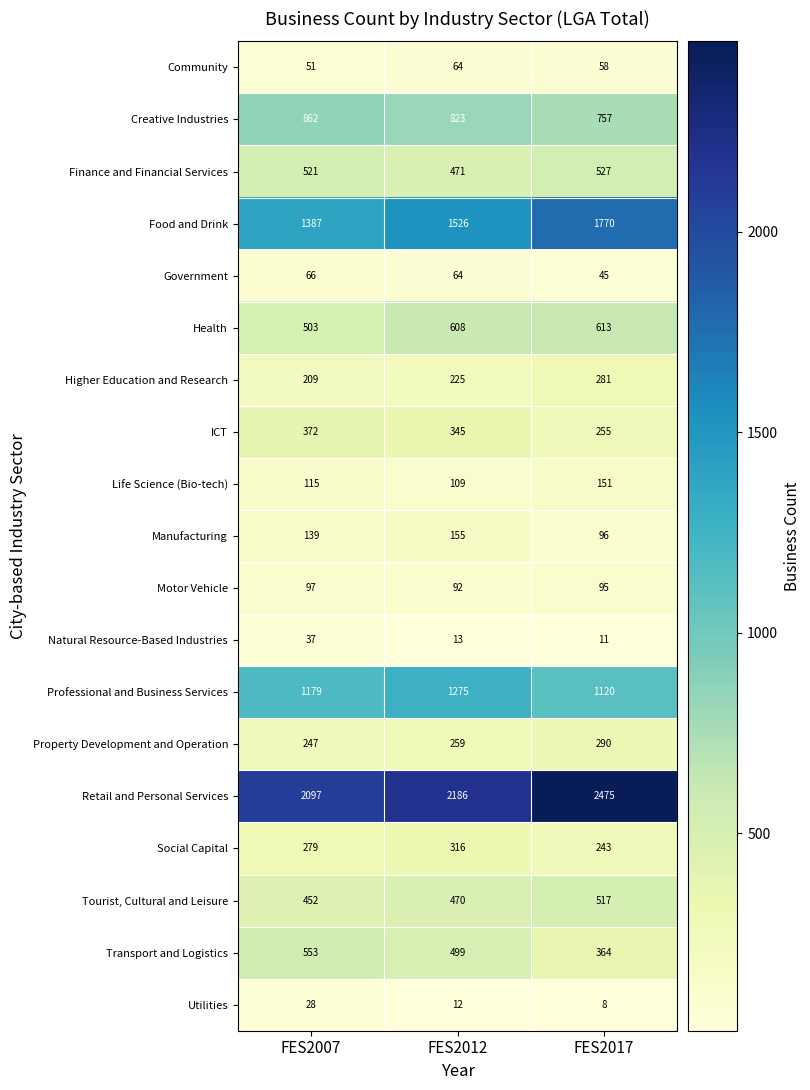

Count the number of data series in this chart.

19